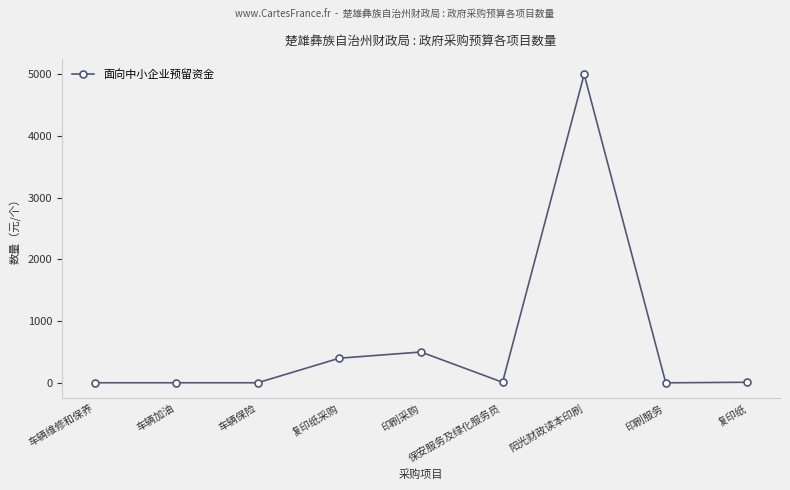

At which label is the value closest to 2500?

印刷采购